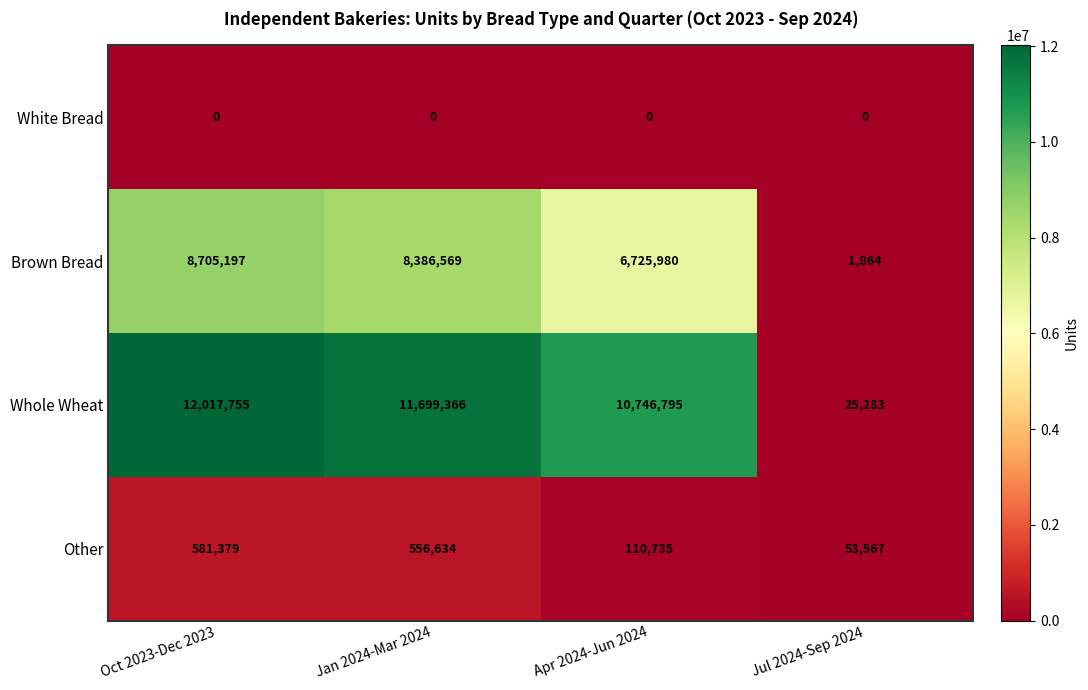

At Apr 2024-Jun 2024, list the series in order from largest to smallest.

Whole Wheat, Brown Bread, Other, White Bread